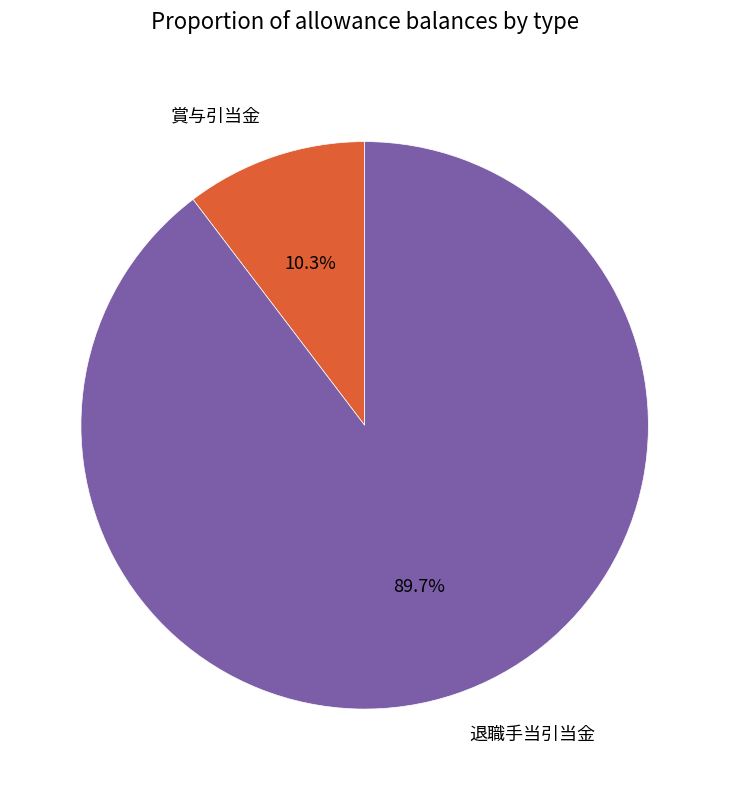

True or false: 賞与引当金 accounts for 10% of the total.

True